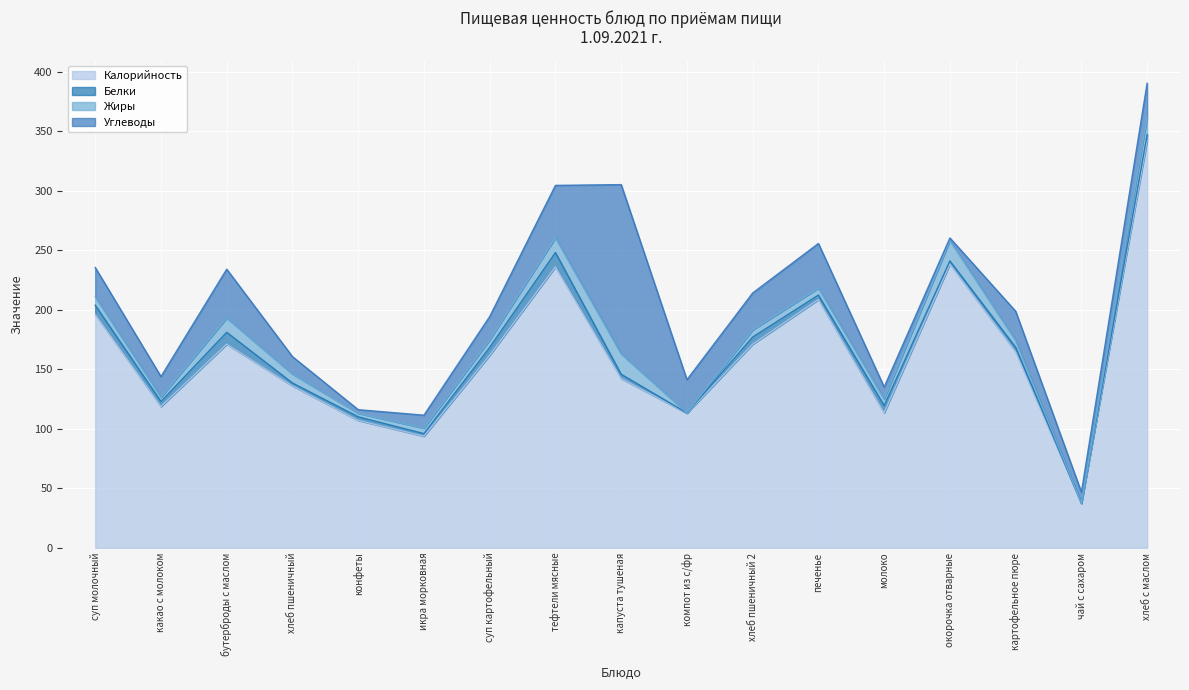

What is the difference between the Калорийность values at окорочка отварные and печенье?

29.8